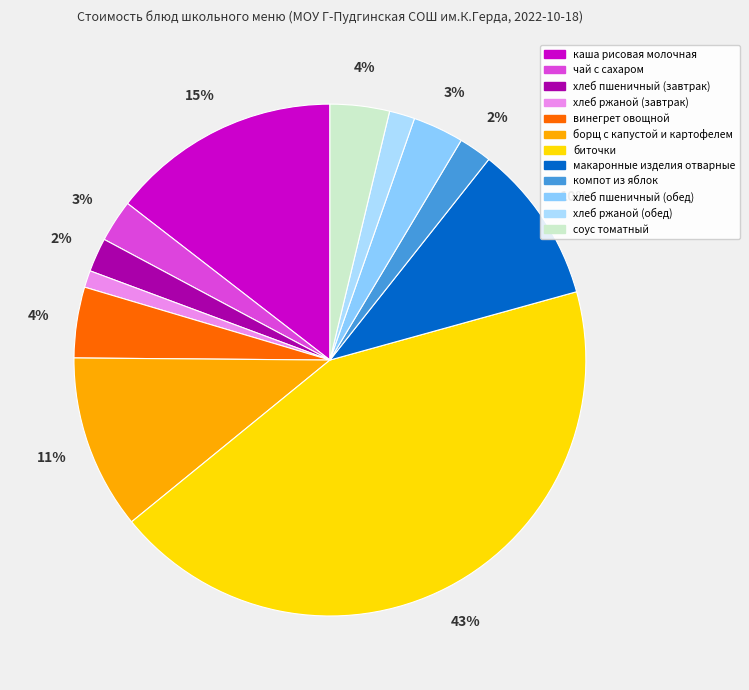

Is it true that борщ с капустой и картофелем is 11% of the pie?

True